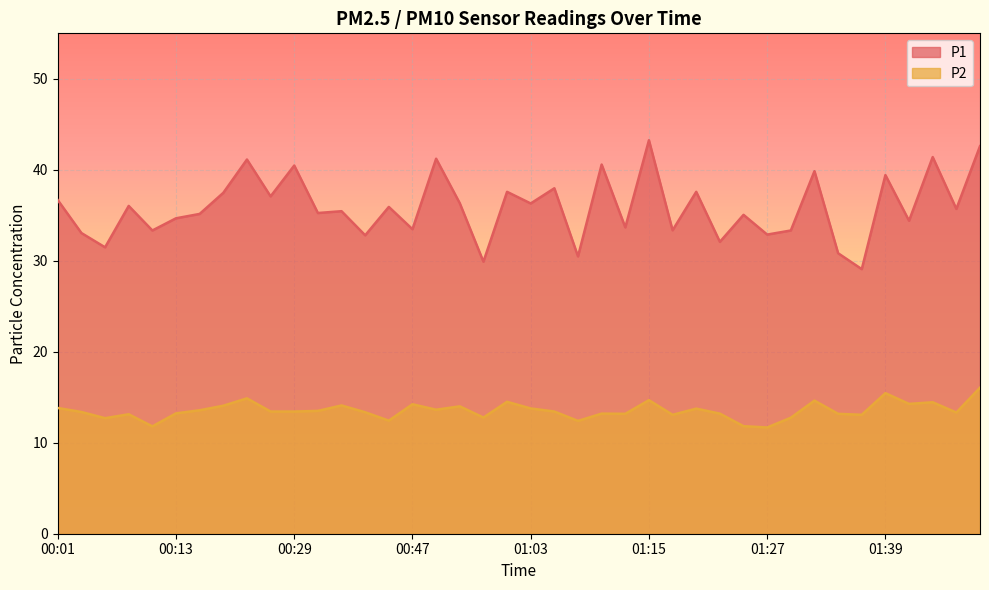

What is the minimum value for P1?

29.1